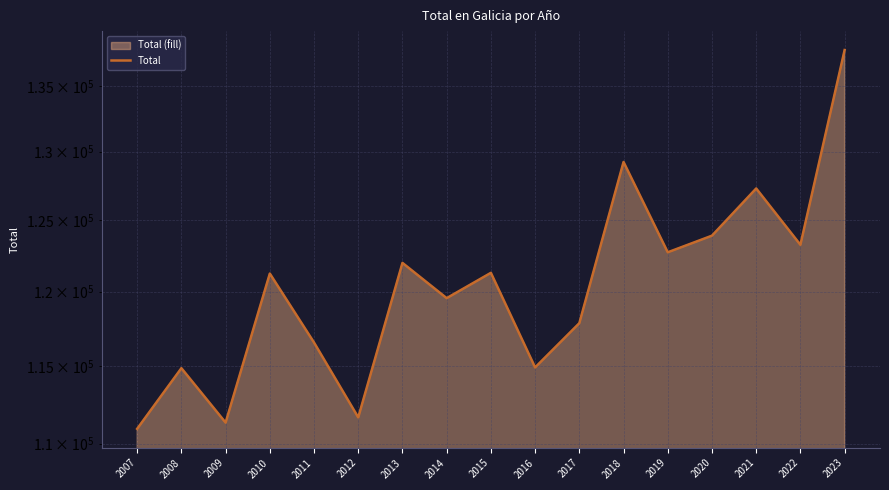

What is the difference between the second highest and second lowest values?

17906